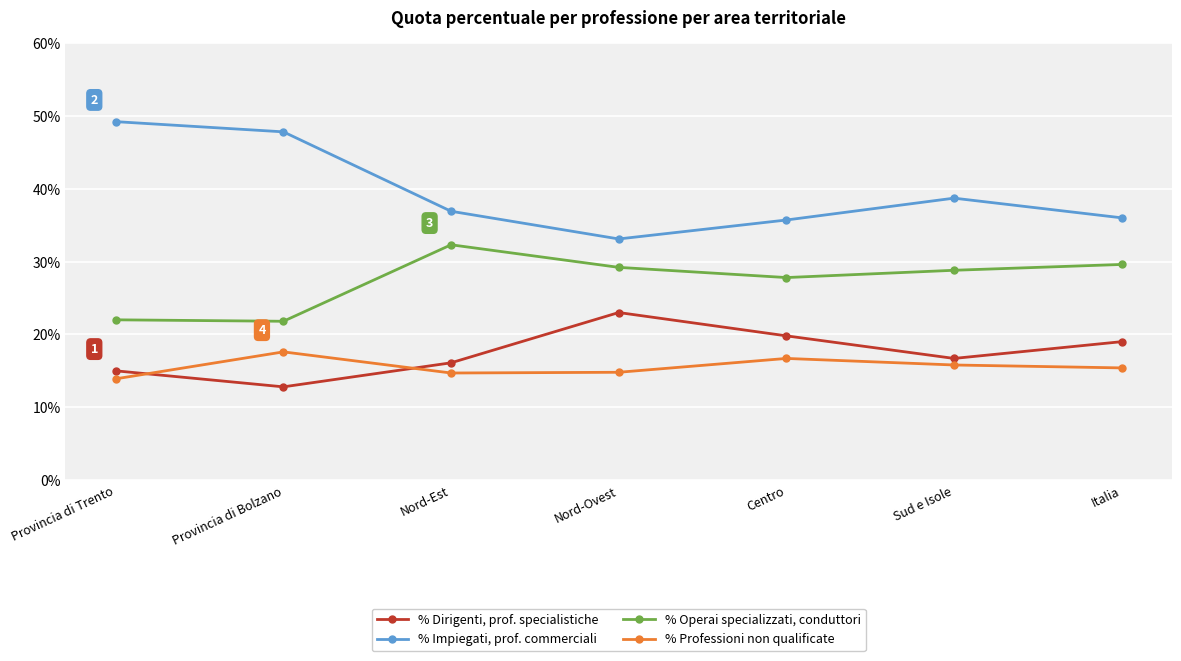

What value does the % Dirigenti, prof. specialistiche series have at Sud e Isole?

16.7